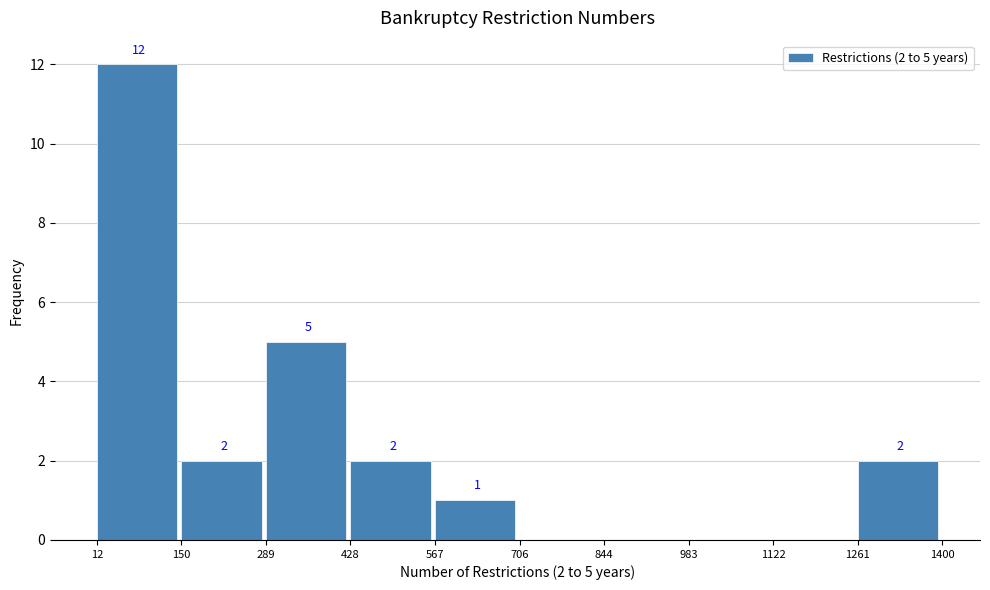

Which range on the x-axis has the tallest bar?

12 to 150